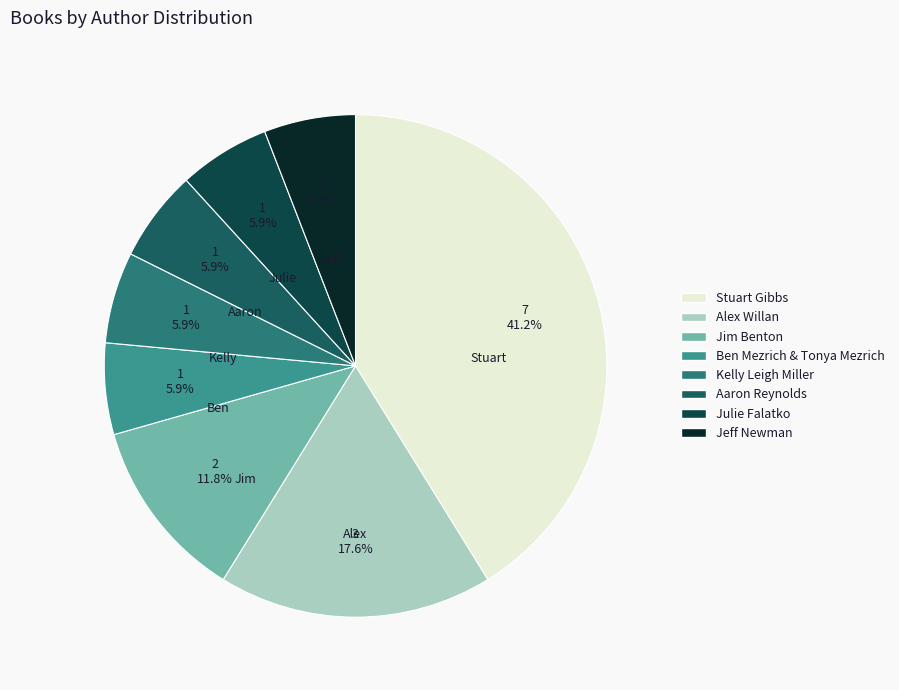

How many segments does this pie chart have?

8